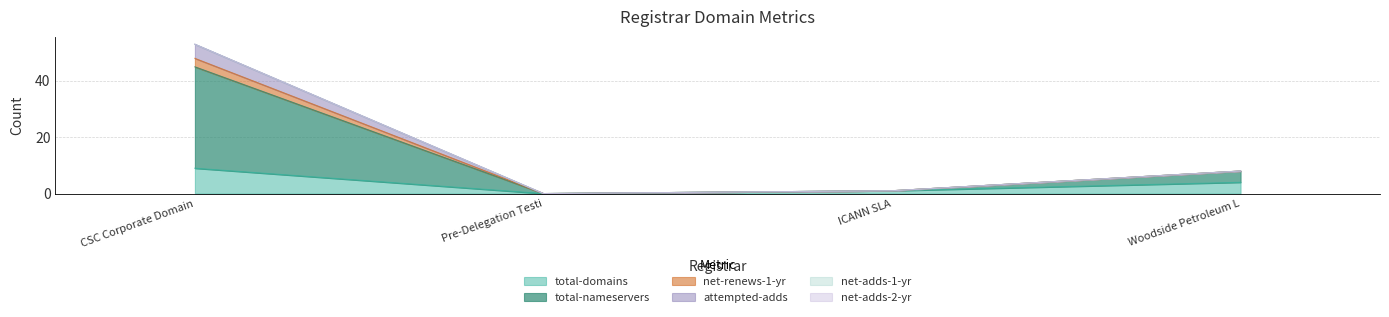

How many data points does each series have?

4